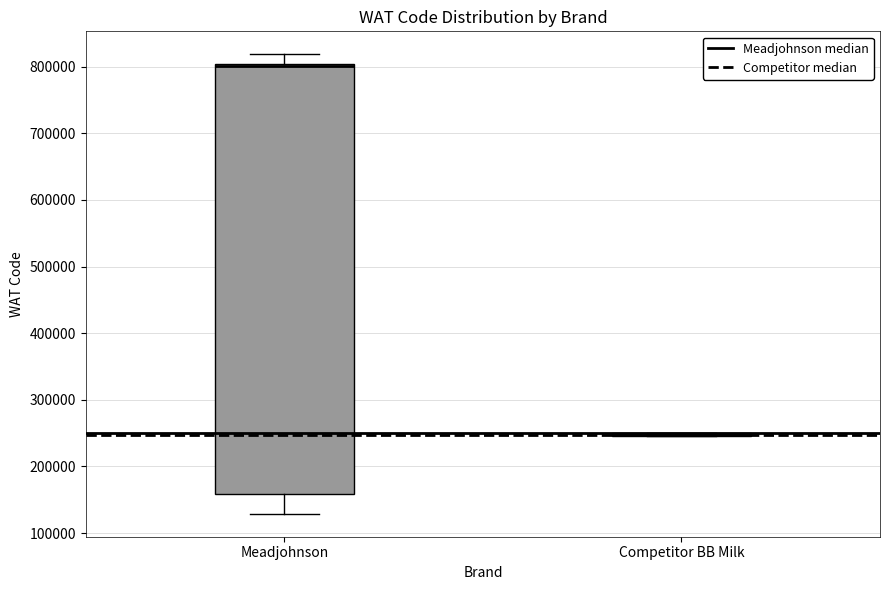

Reading left to right, transcribe this box plot: for each box, give where its median line is, the range the box spans, and where its two whiskers end, as read against the y-axis. The values are not printed on the chart, so give them approximately, as read against the axis.

Meadjohnson: median 800000 (drawn on the box's upper edge), box 160000 to 800000, whiskers 130000 to 820000
Competitor BB Milk: box collapsed to a line at 250000, whiskers 250000 to 250000